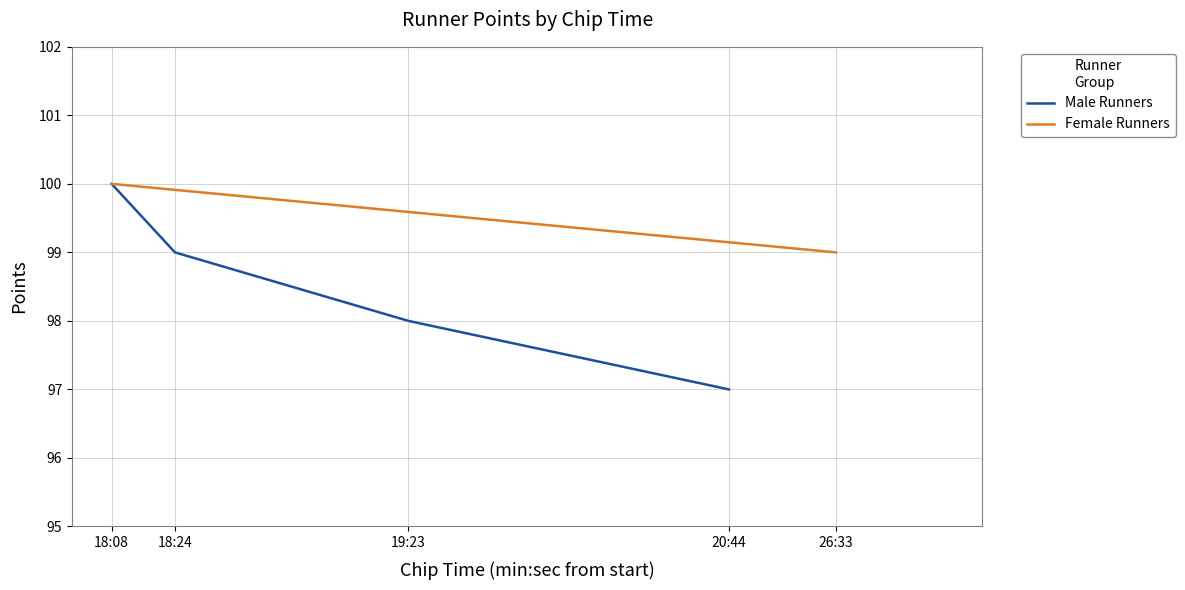

What is the greatest value displayed?

100